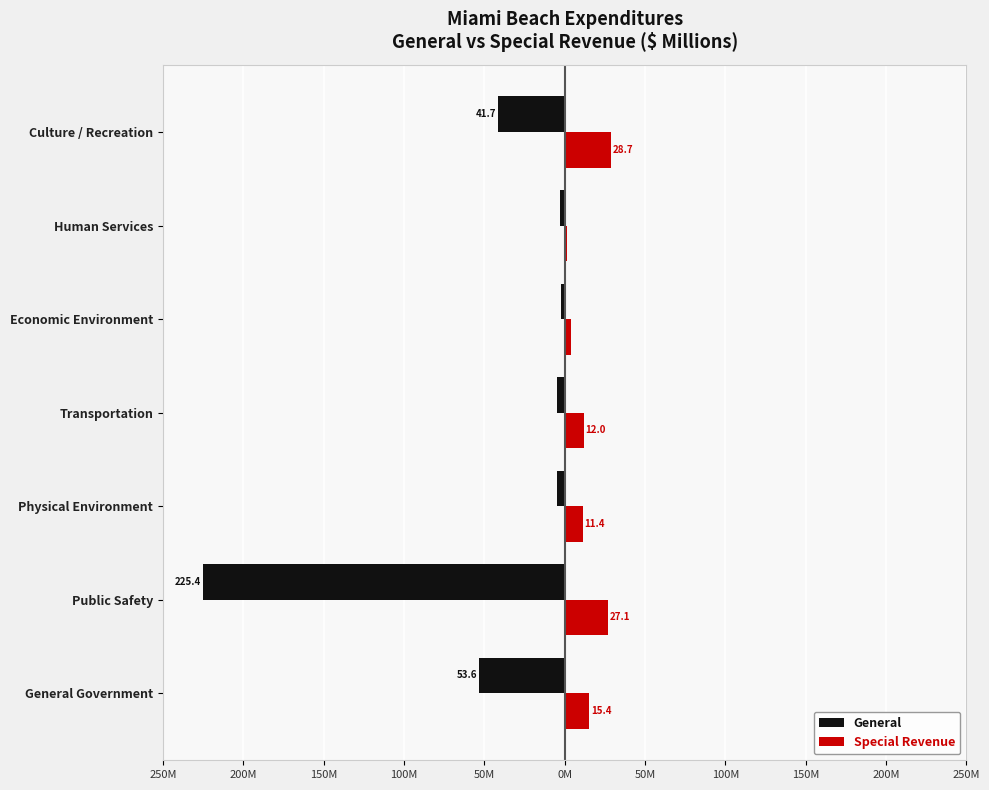

What are all the series names shown in the legend?

General, Special Revenue